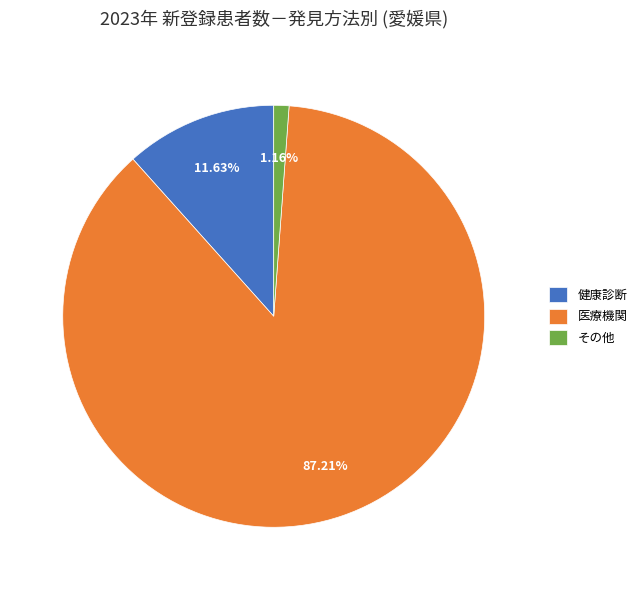

To the nearest percent, what portion does 健康診断 represent?

12%